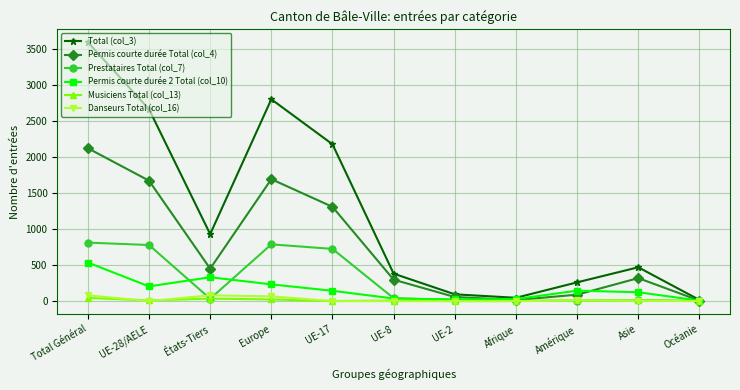

The Permis courte durée Total (col_4) series shows 3581 at Total Général. True or false?

False